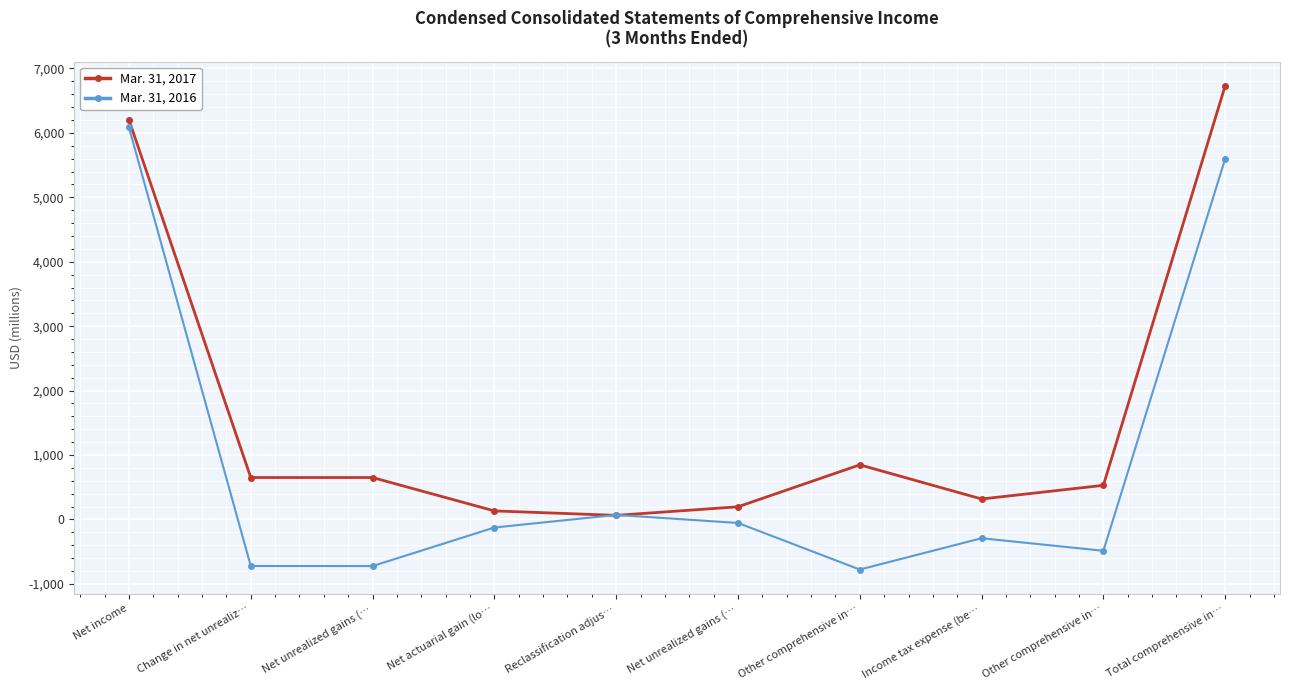

What are all the series names shown in the legend?

Mar. 31, 2017, Mar. 31, 2016